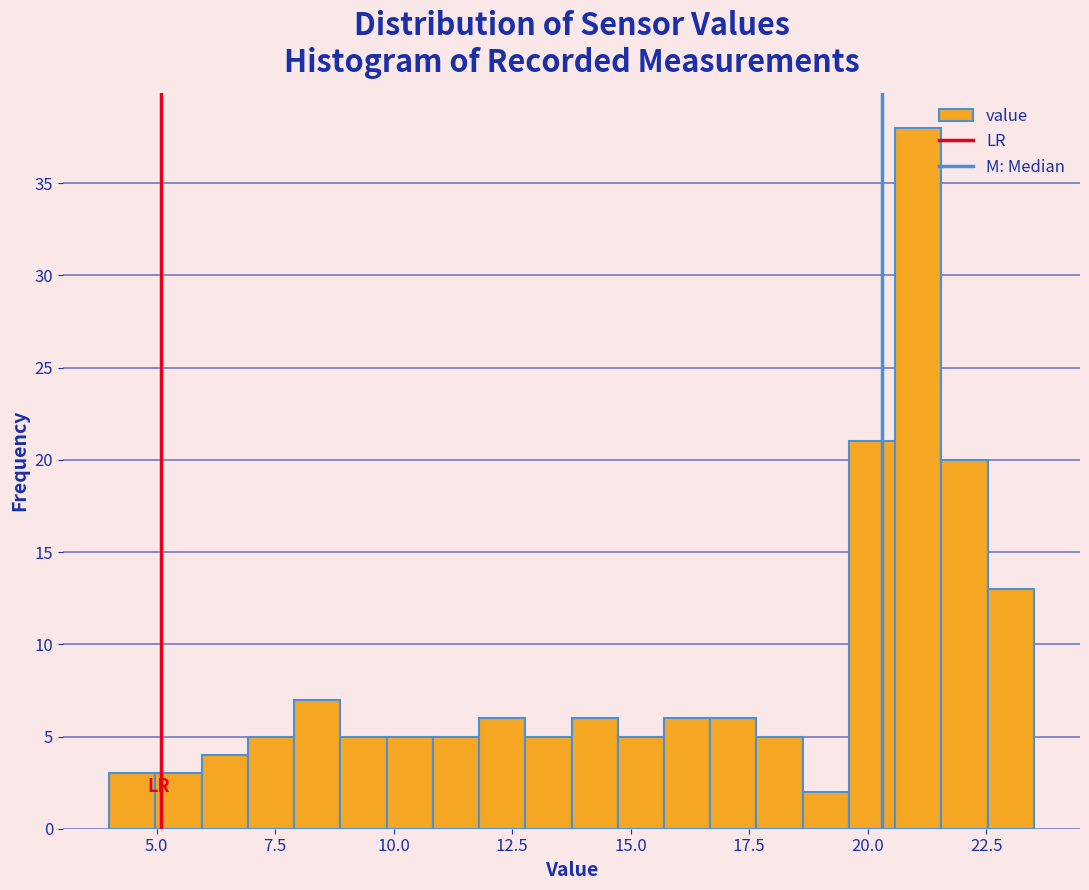

Around what value on the x-axis is the tallest bar? Give the approximate position of its centre, as read against the axis.

21.0